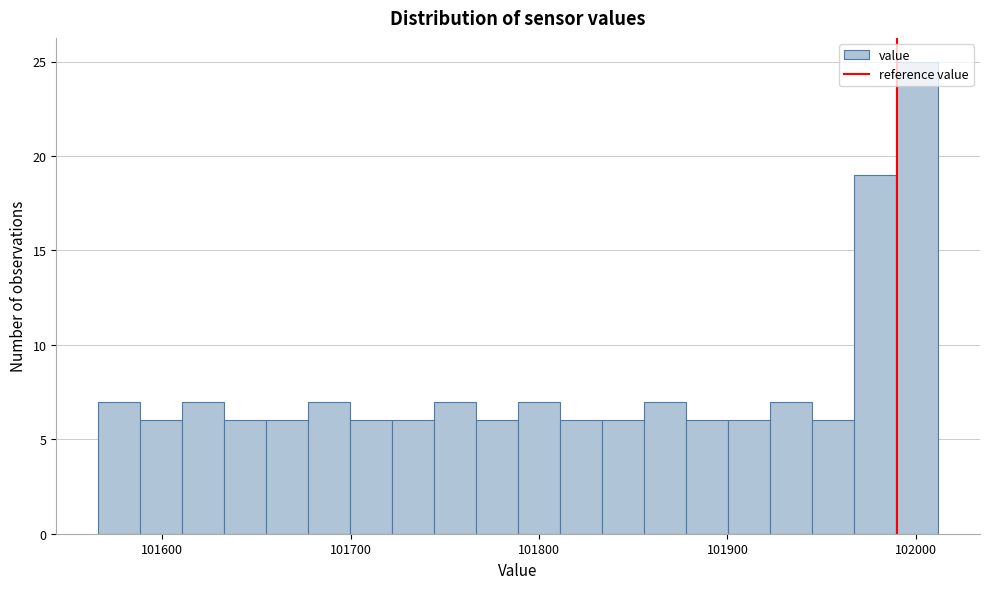

Read against the x-axis, roughly where is the centre of the tallest bar?

102000